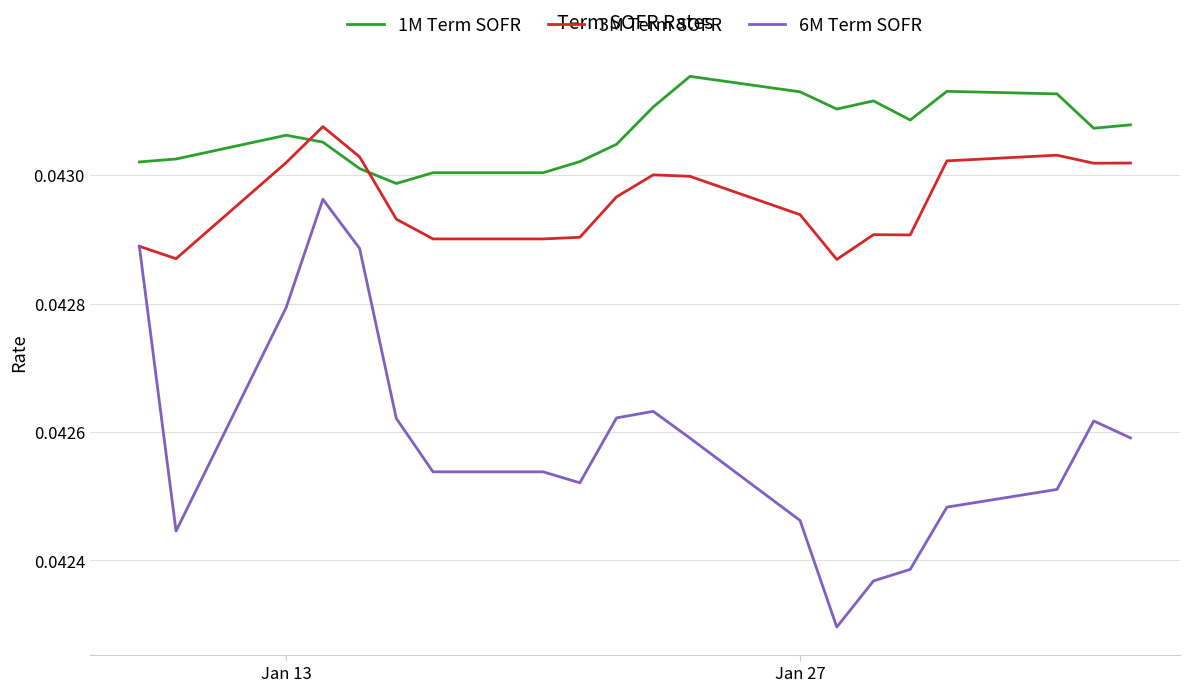

Which series has the largest range (max minus min)?

6M Term SOFR